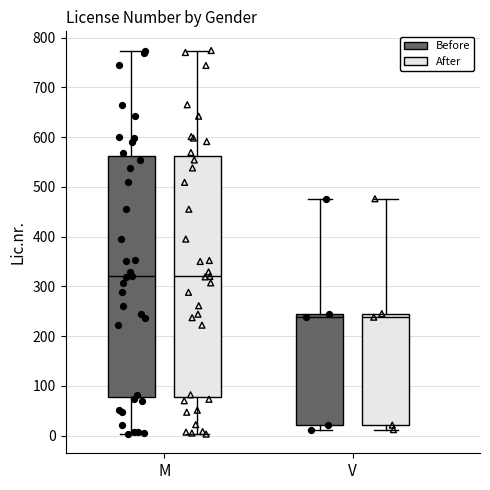

Where is the lower edge of the box for V (After) on the y-axis? The values are not printed on the chart, so give them approximately, as read against the axis.

20